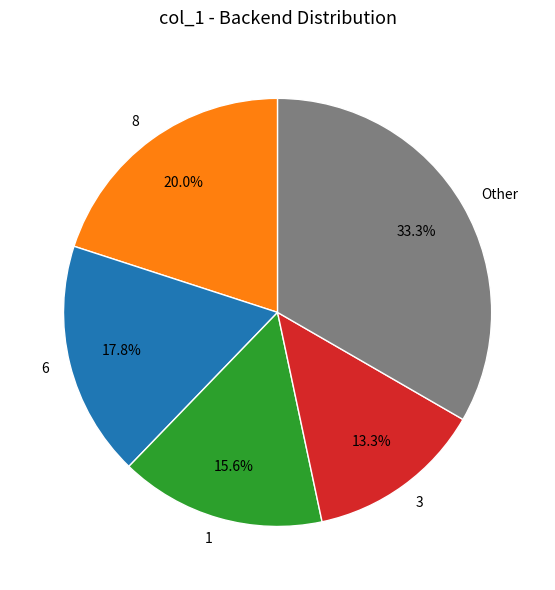

What is the largest slice in the pie chart?

Other